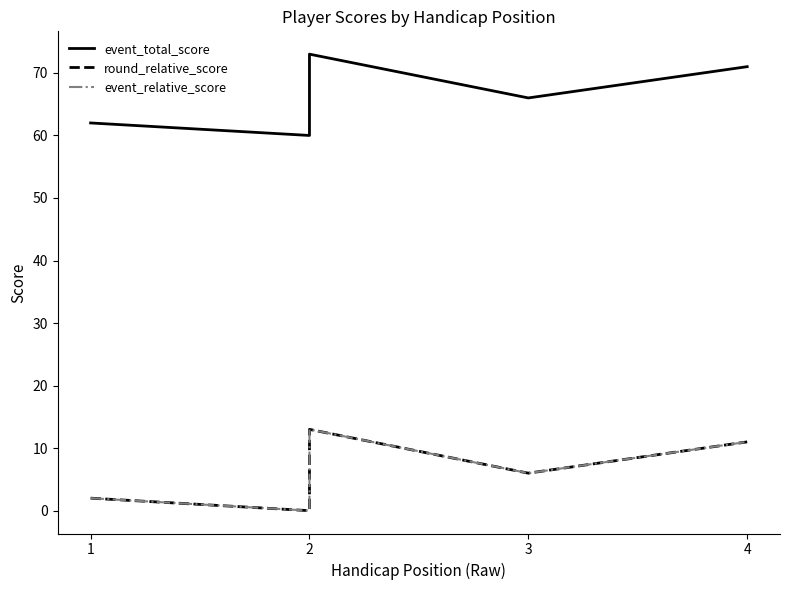

Between 2 and 3, which series saw the biggest shift?

event_total_score